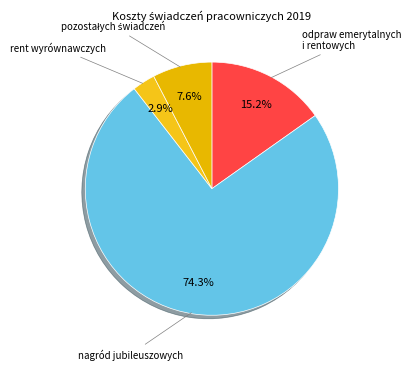

Rank the categories by value from highest to lowest.

nagród jubileuszowych, odpraw emerytalnych i rentowych, pozostałych świadczeń dla pracowników, rent wyrównawczych